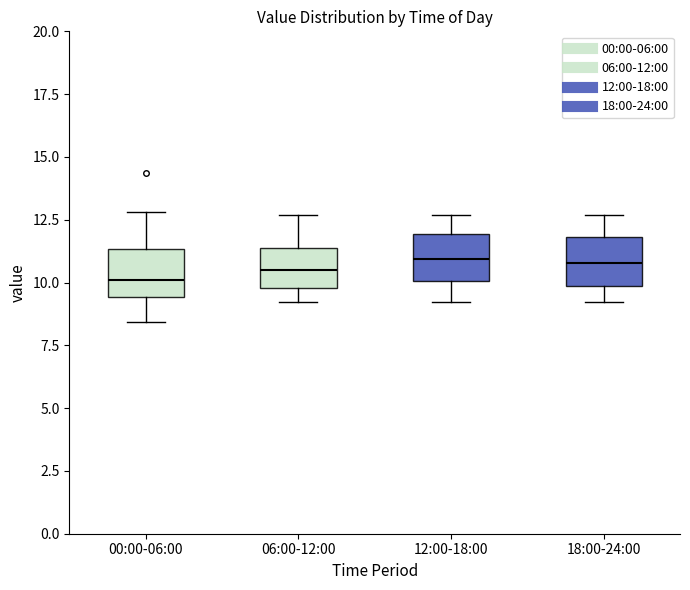

Reading left to right, transcribe this box plot: for each box, give where its median line is, the range the box spans, and where its two whiskers end, as read against the y-axis. The values are not printed on the chart, so give them approximately, as read against the axis.

00:00-06:00: median 10.0, box 9.5 to 11.5, whiskers 8.5 to 13.0
06:00-12:00: median 10.5, box 10.0 to 11.5, whiskers 9.0 to 12.5
12:00-18:00: median 11.0, box 10.0 to 12.0, whiskers 9.0 to 12.5
18:00-24:00: median 11.0, box 10.0 to 12.0, whiskers 9.0 to 12.5